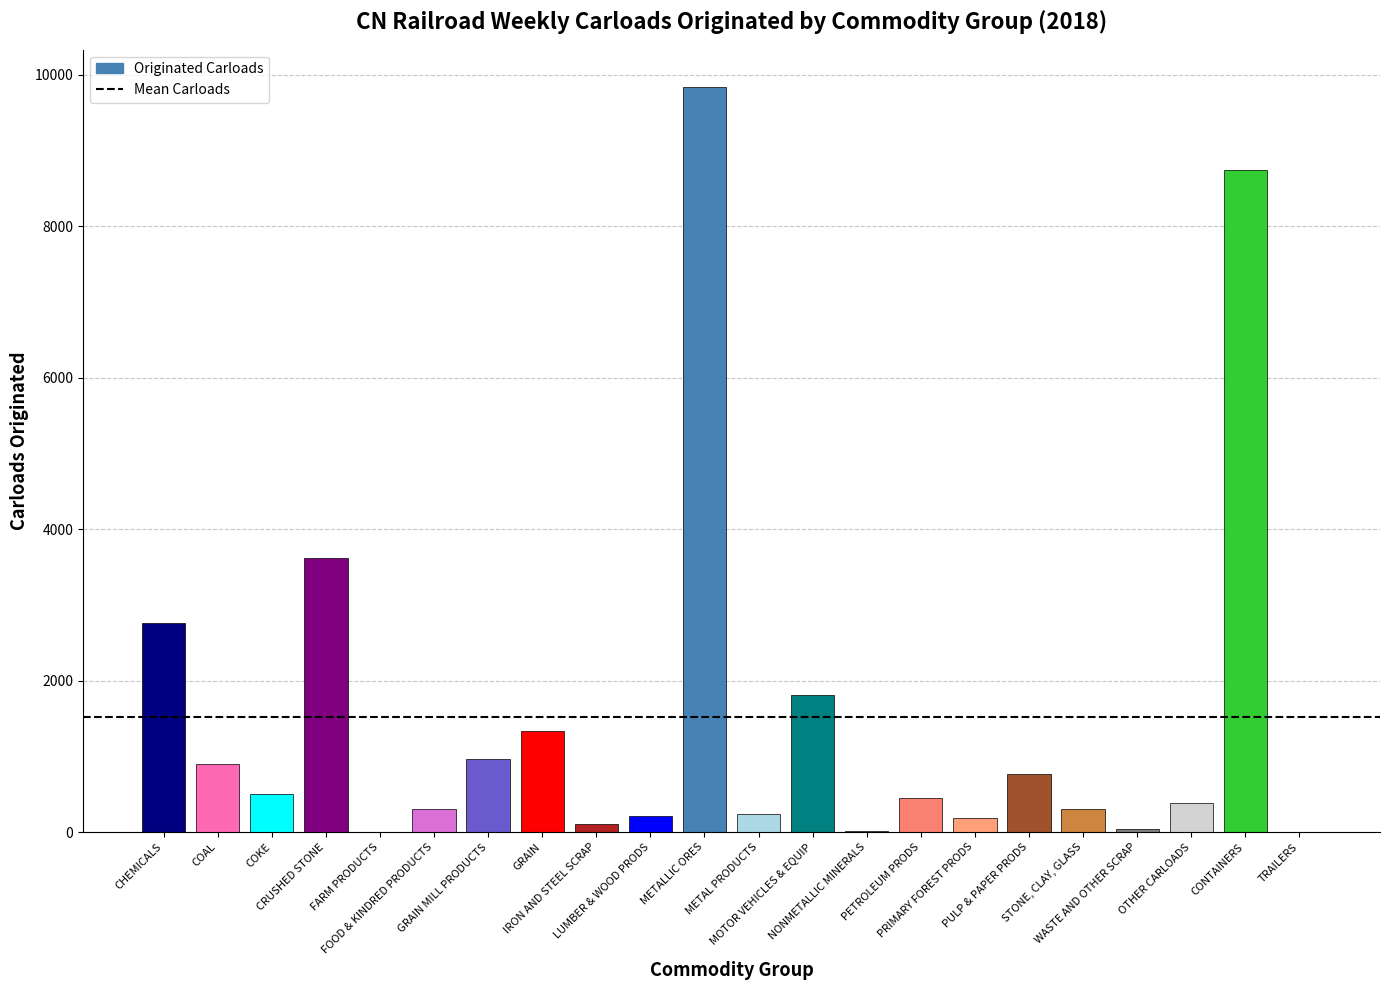

Which label corresponds to the largest value in the chart?

METALLIC ORES